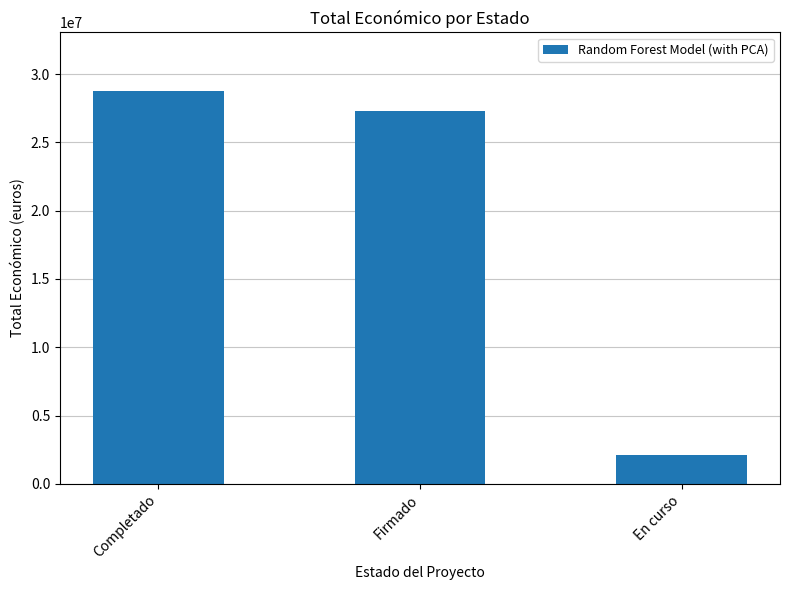

What is the label of the 2nd bar from the right?

Firmado